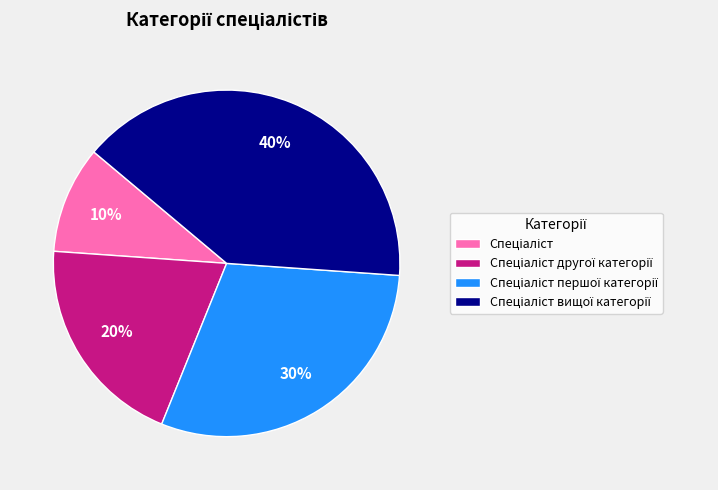

Is there any slice that represents more than half of the pie?

No